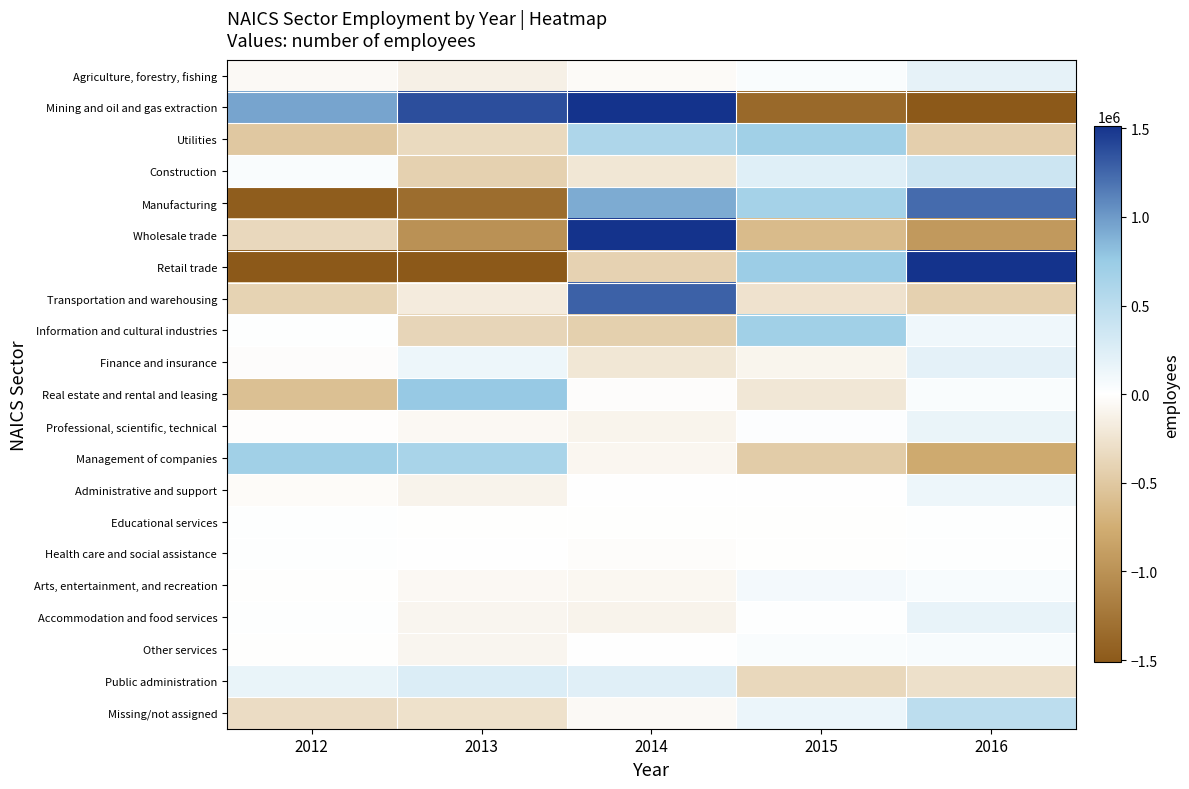

Reading left to right, extract all data points from this chart.

Agriculture, forestry, fishing: 2012=-52115.8	2013=-132332.8	2014=-38844.8	2015=40388.2	2016=182905.2
Mining and oil and gas extraction: 2012=947021.6	2013=1375656.6	2014=2486556.6	2015=-1368187.4	2016=-3441047.4
Utilities: 2012=-503786.0	2013=-341129.0	2014=592379.0	2015=692068.0	2016=-439532.0
Construction: 2012=37111.2	2013=-421902.8	2014=-219528.8	2015=230869.2	2016=373451.2
Manufacturing: 2012=-1474958.4	2013=-1331426.4	2014=912579.6	2015=663273.6	2016=1230531.6
Wholesale trade: 2012=-350127.8	2013=-1000312.8	2014=2903000.2	2015=-623787.8	2016=-928771.8
Retail trade: 2012=-1521580.4	2013=-1647418.4	2014=-409365.4	2015=730162.6	2016=2848201.6
Transportation and warehousing: 2012=-405291.8	2013=-181400.8	2014=1277324.2	2015=-265673.8	2016=-424957.8
Information and cultural industries: 2012=7345.2	2013=-383880.8	2014=-435426.8	2015=694548.2	2016=117414.2
Finance and insurance: 2012=-18037.0	2013=132625.0	2014=-220135.0	2015=-89663.0	2016=195210.0
Real estate and rental and leasing: 2012=-577065.4	2013=766648.6	2014=-18368.4	2015=-212873.4	2016=41658.6
Professional, scientific, technical: 2012=-12328.2	2013=-60373.2	2014=-97831.2	2015=17978.8	2016=152553.8
Management of companies: 2012=695130.8	2013=630566.8	2014=-78404.2	2015=-464163.2	2016=-783130.2
Administrative and support: 2012=-30909.2	2013=-102027.2	2014=-776.2	2015=3883.8	2016=129828.8
Educational services: 2012=9537.0	2013=-6643.0	2014=-8862.0	2015=-6459.0	2016=12427.0
Health care and social assistance: 2012=12908.0	2013=4382.0	2014=-25157.0	2015=-6558.0	2016=14425.0
Arts, entertainment, and recreation: 2012=-6194.8	2013=-60801.8	2014=-74941.8	2015=85766.2	2016=56172.2
Accommodation and food services: 2012=7810.6	2013=-87182.4	2014=-103994.4	2015=15371.6	2016=167994.6
Other services: 2012=-10813.0	2013=-85641.0	2014=3342.0	2015=39023.0	2016=54089.0
Public administration: 2012=154675.0	2013=260149.0	2014=228731.0	2015=-360121.0	2016=-283434.0
Missing/not assigned: 2012=-313346.8	2013=-273022.8	2014=-47431.8	2015=141859.2	2016=491942.2